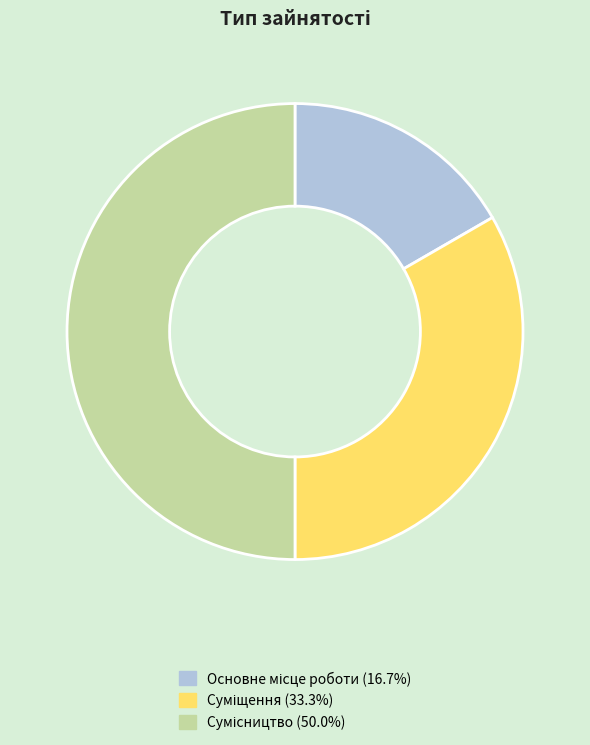

Does any single category account for the majority?

No